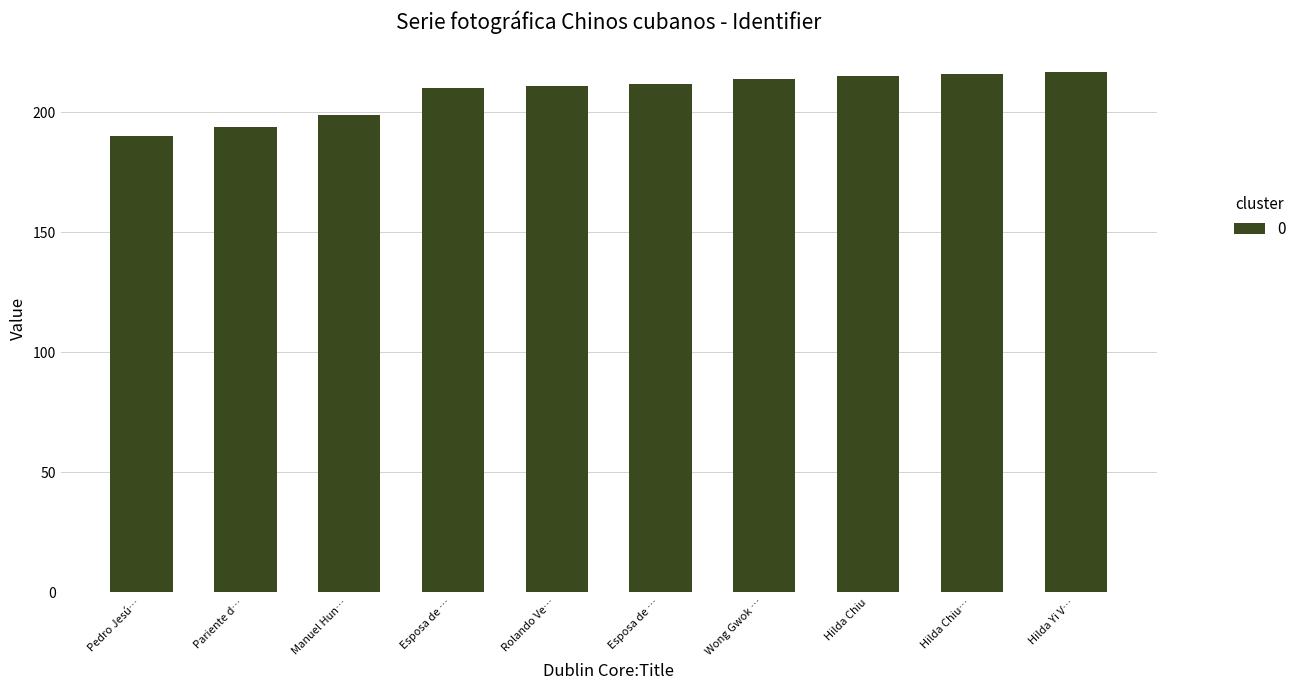

How many data points are less than 212?

5